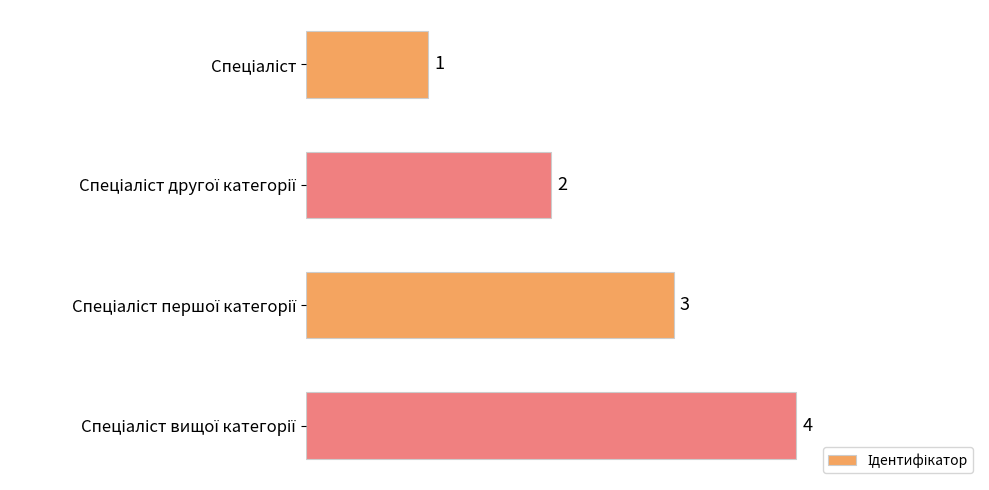

What is the value of the 3rd bar from the top?

3